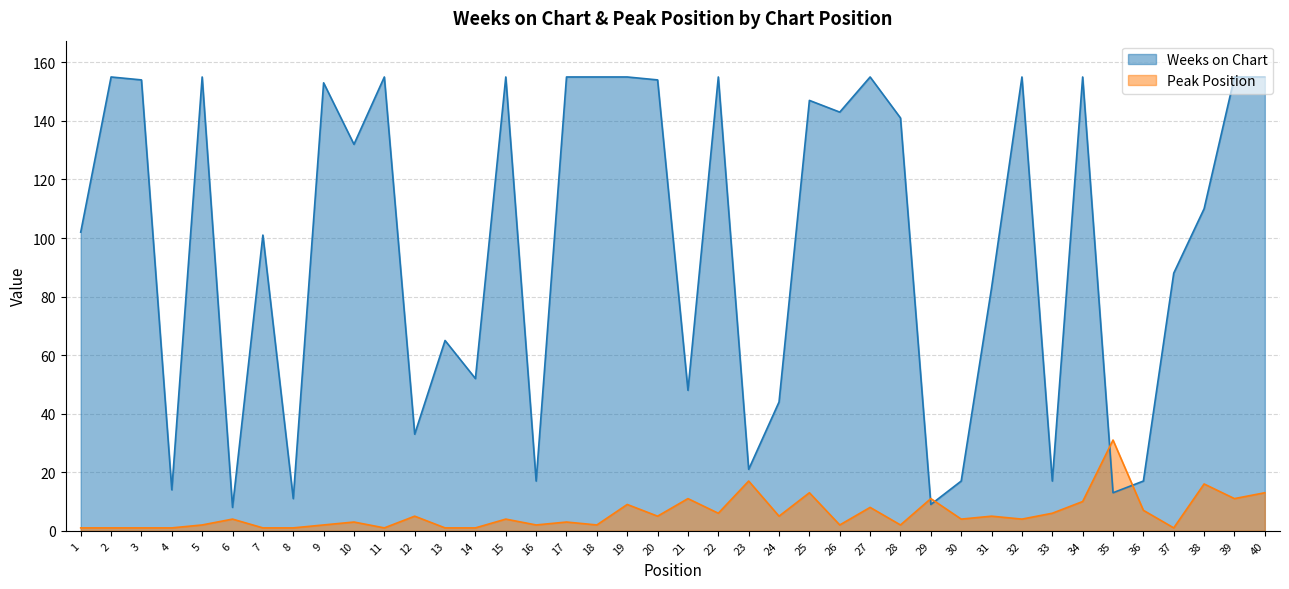

Rank the series by their average value, from lowest to highest.

Peak Position, Weeks on Chart